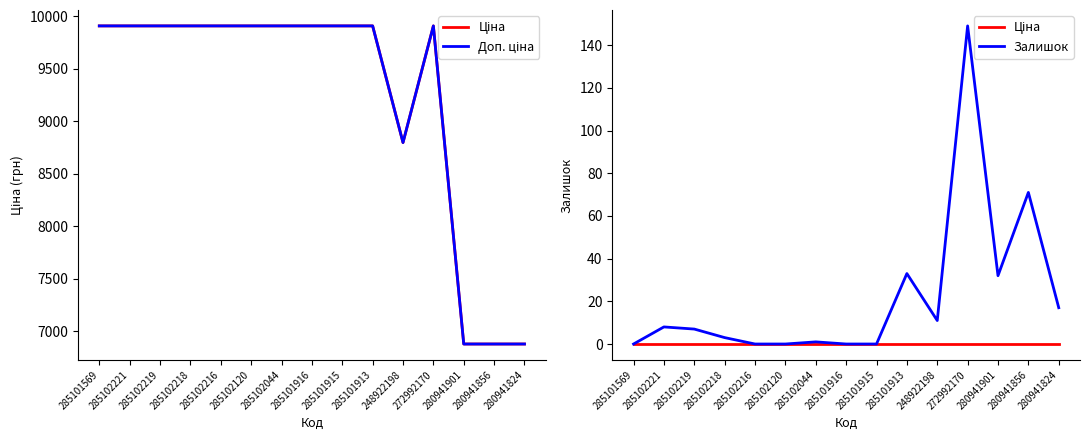

True or false: Ціна and Залишок intersect in this chart.

False